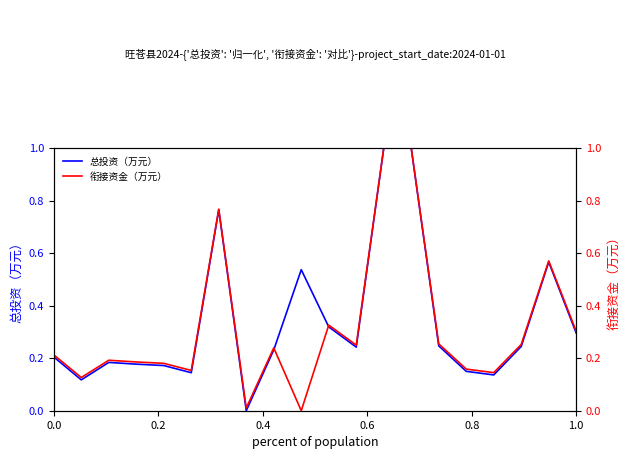

List the series in order of their overall mean, lowest first.

衔接资金（万元）, 总投资（万元）